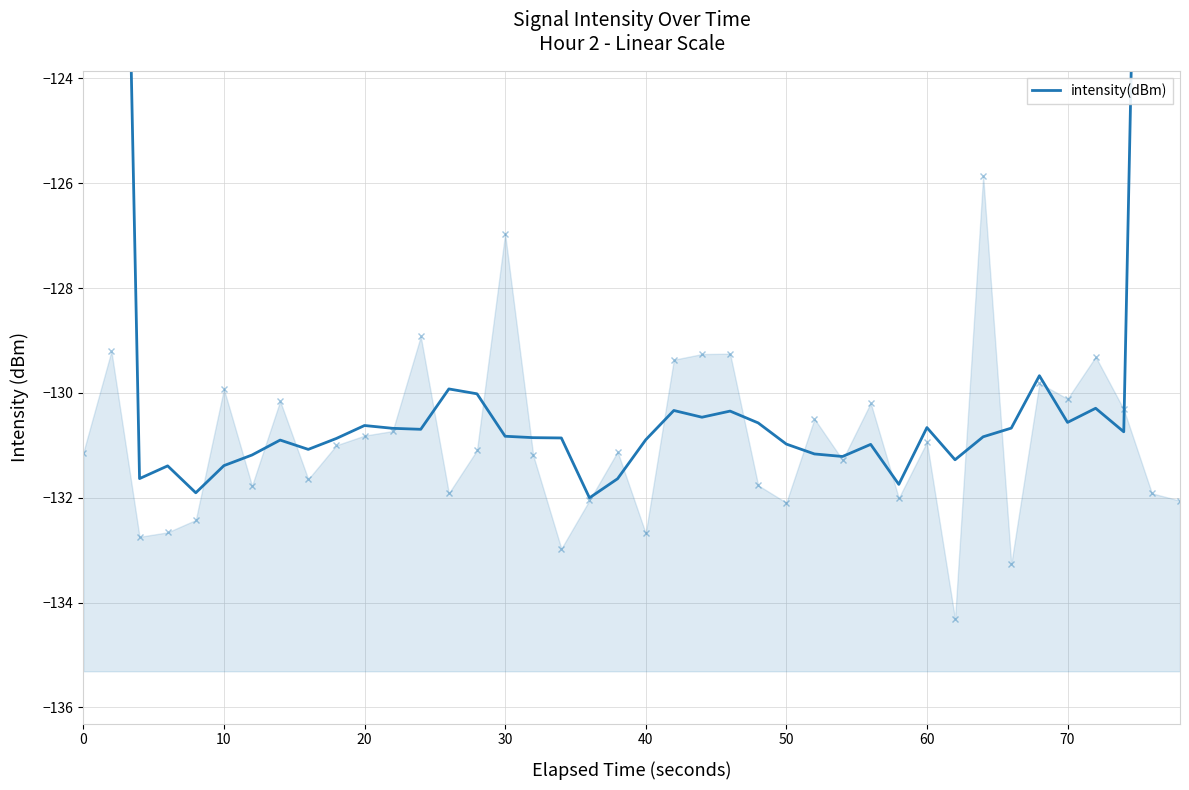

True or false: the data shows -29.2 at 50.

False